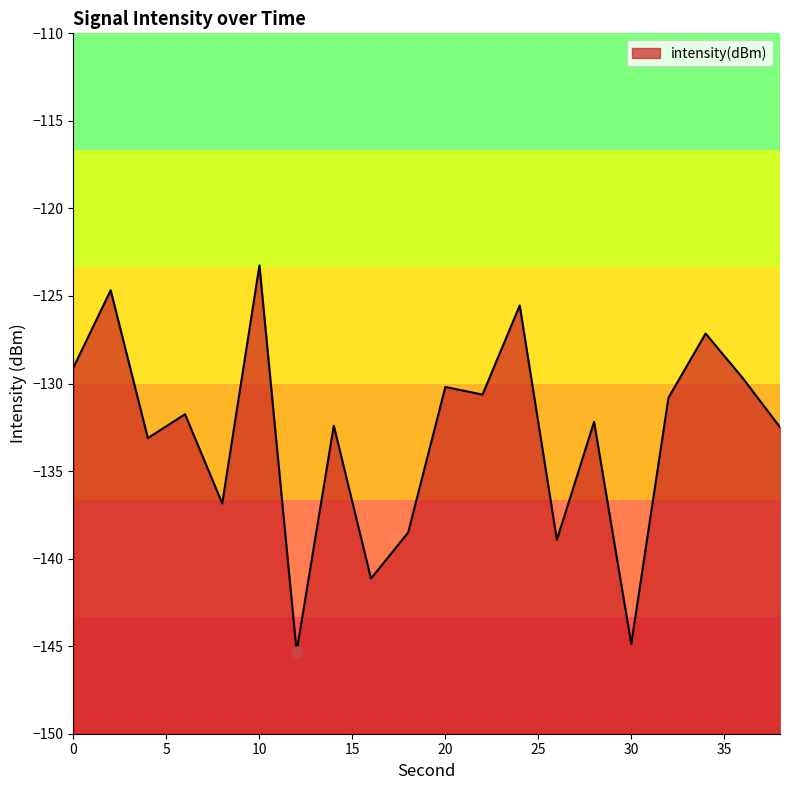

Reading left to right, what are all the values shown in this chart?

0=-129.1	2=-124.7	4=-133.1	6=-131.8	8=-136.9	10=-123.3	12=-145.3	14=-132.4	16=-141.1	18=-138.5	20=-130.2	22=-130.6	24=-125.5	26=-138.9	28=-132.2	30=-144.9	32=-130.8	34=-127.1	36=-129.7	38=-132.5